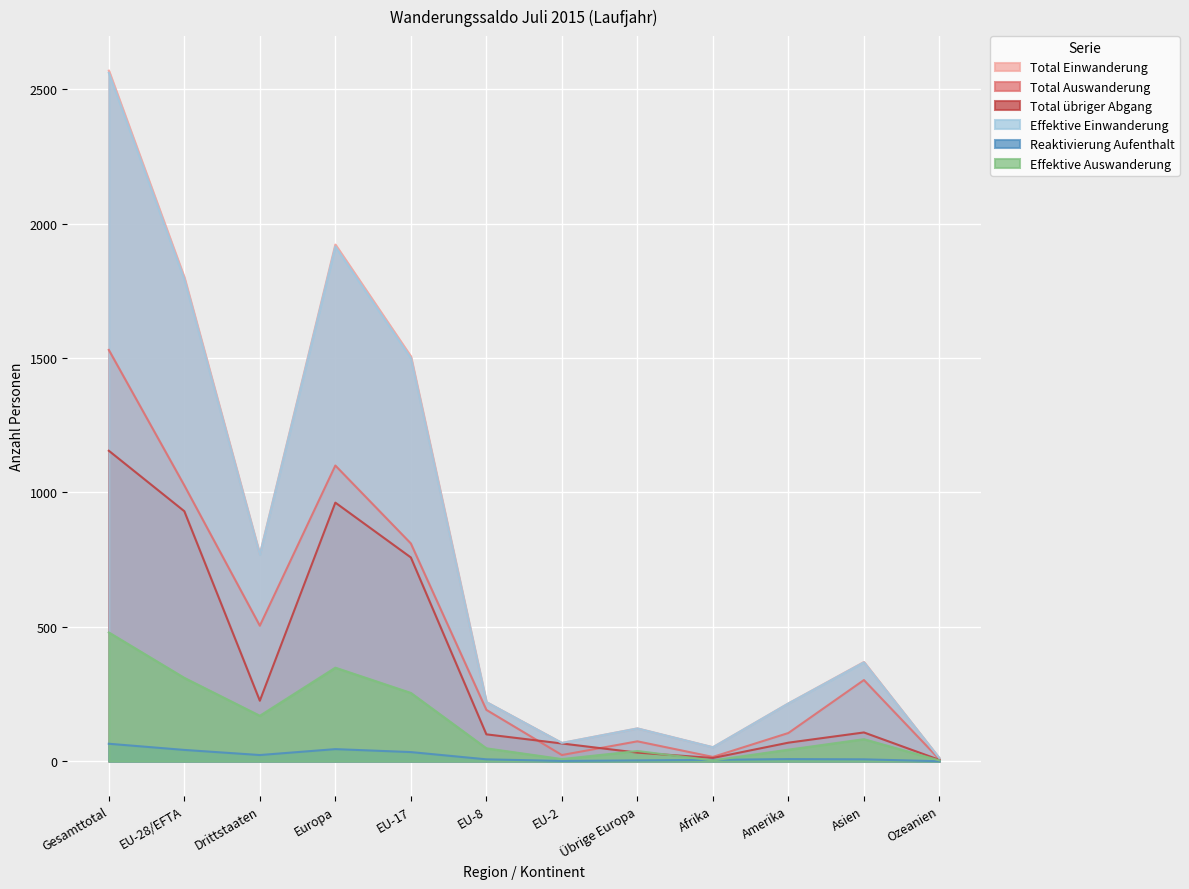

In Effektive Einwanderung, how many points are higher than both neighbors (excluding endpoints)?

3